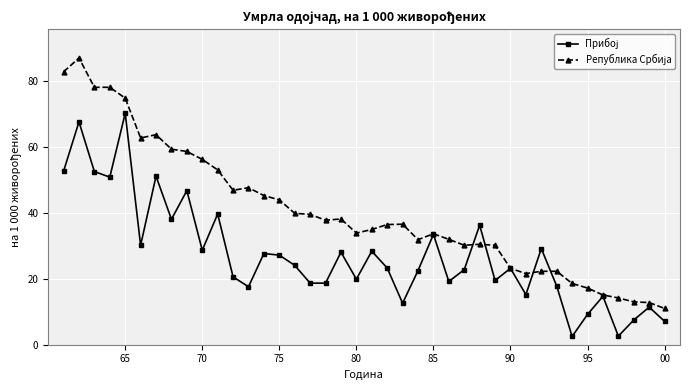

What is the greatest value displayed?

87.1